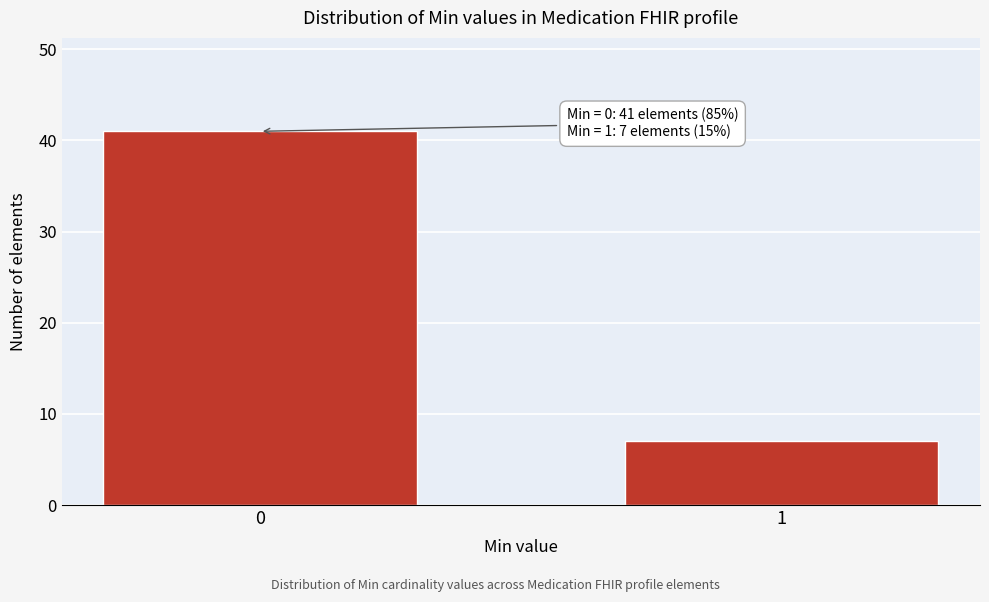

Reading left to right, what are all the values shown in this chart?

41	7